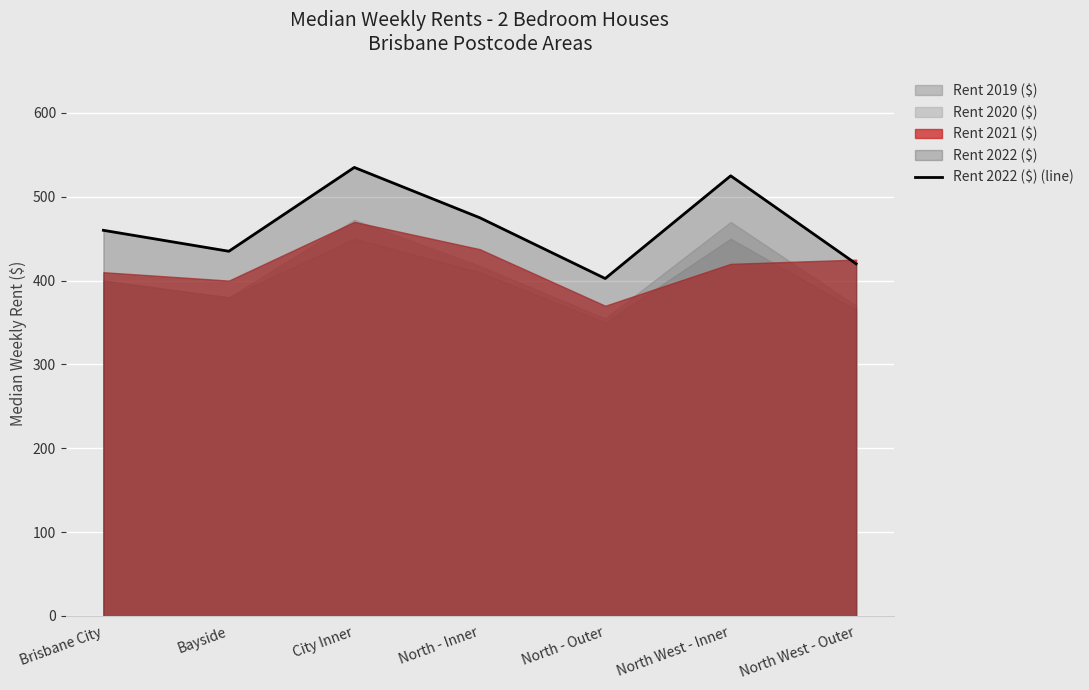

Reading left to right, list all the values displayed in this chart.

460.0	435.0	535.0	475.0	402.5	525.0	420.0